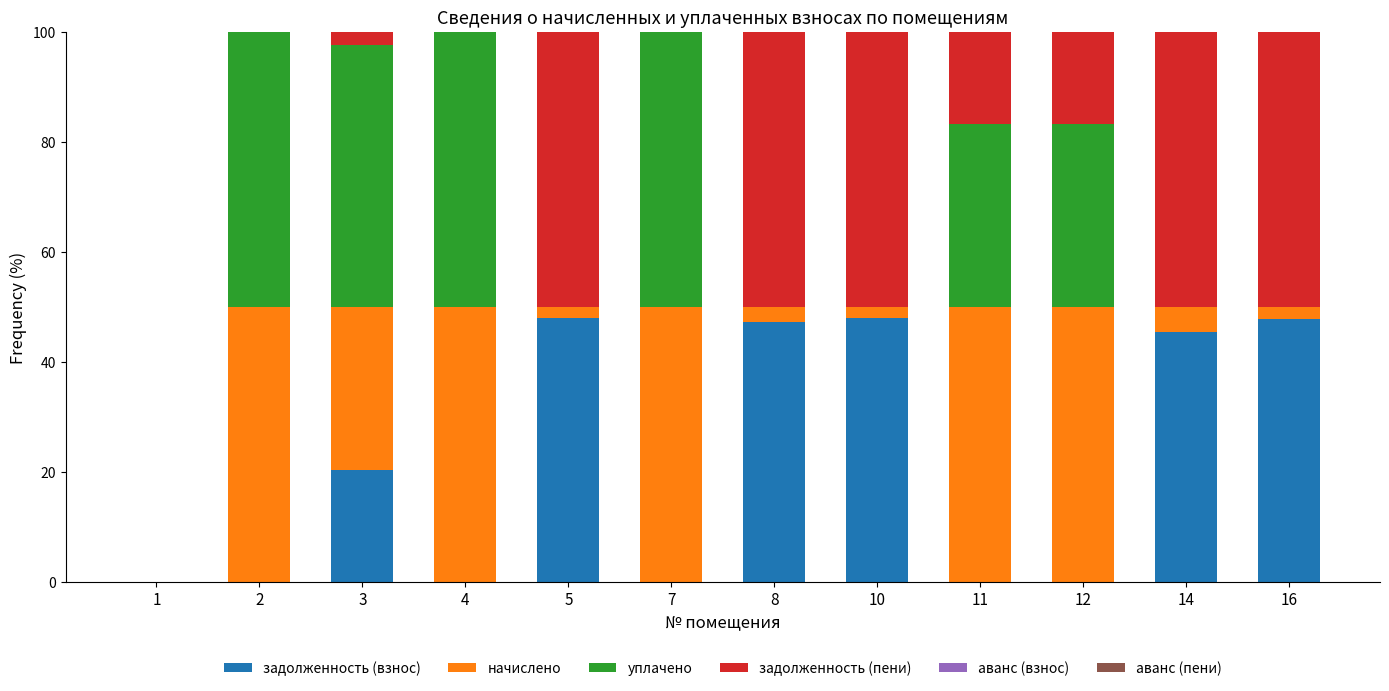

What is the total value across all series at 7?

100.0